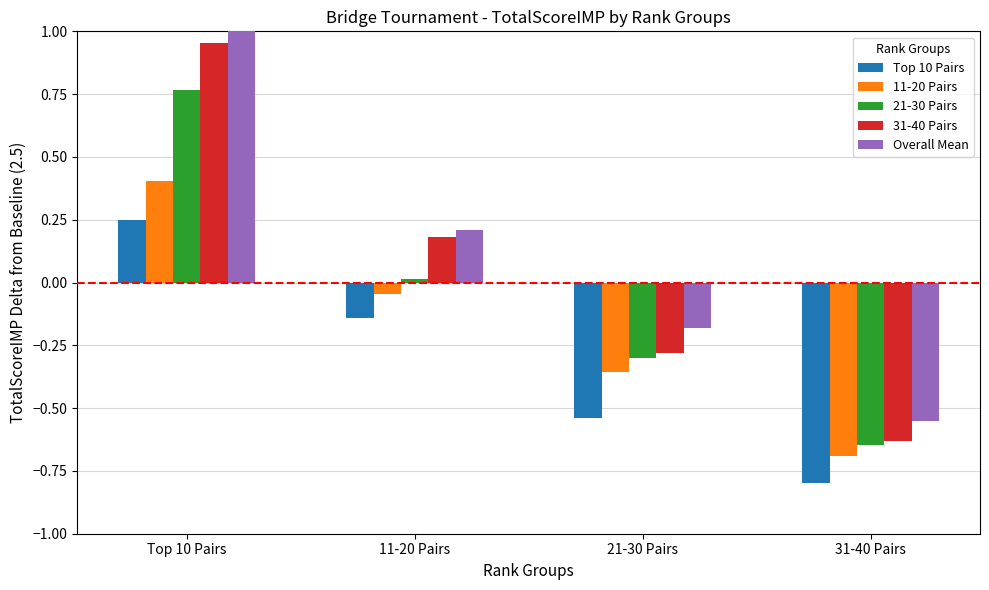

At which category does the chart reach its minimum across all series?

31-40 Pairs